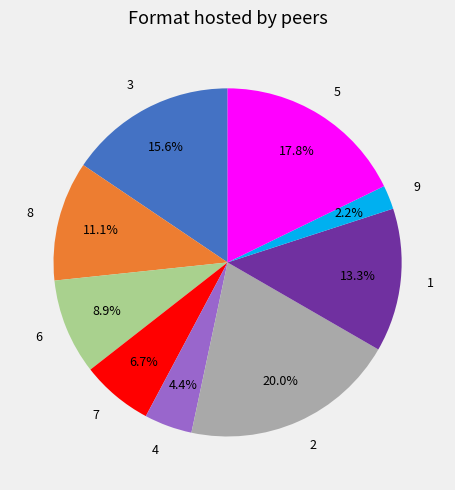

What portion of the pie excludes 3?

84.4%